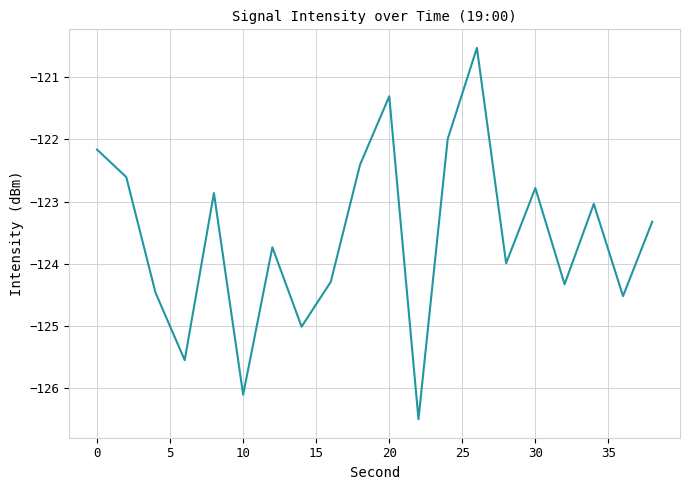

What is the difference between the maximum and minimum values?

6.0